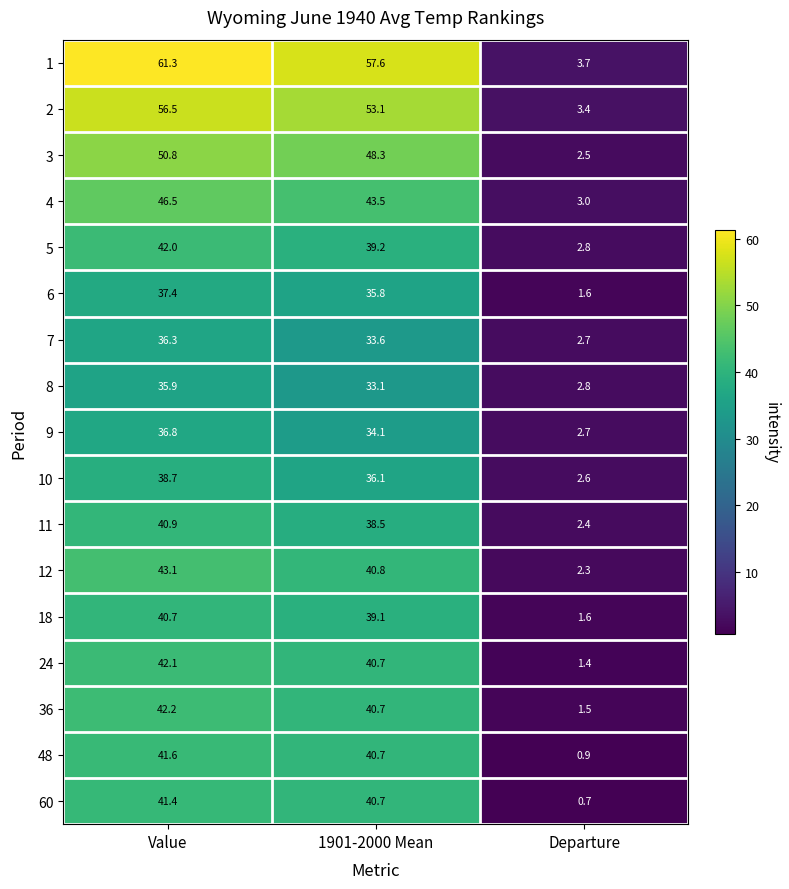

Which category has the lowest value across all series?

Departure